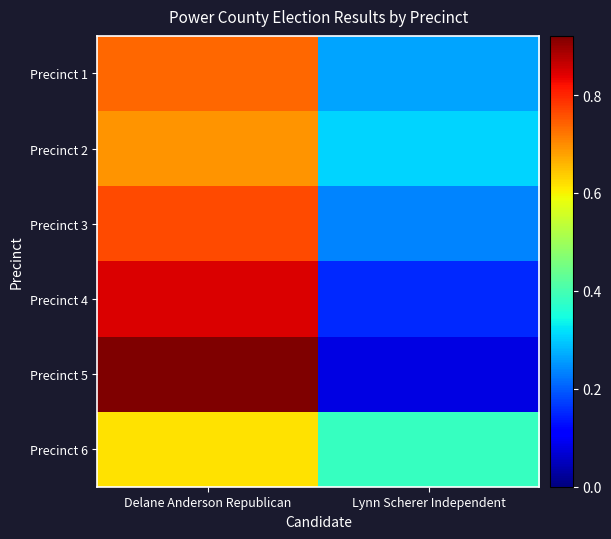

What is the total value across all series at Delane Anderson Republican?

4.6